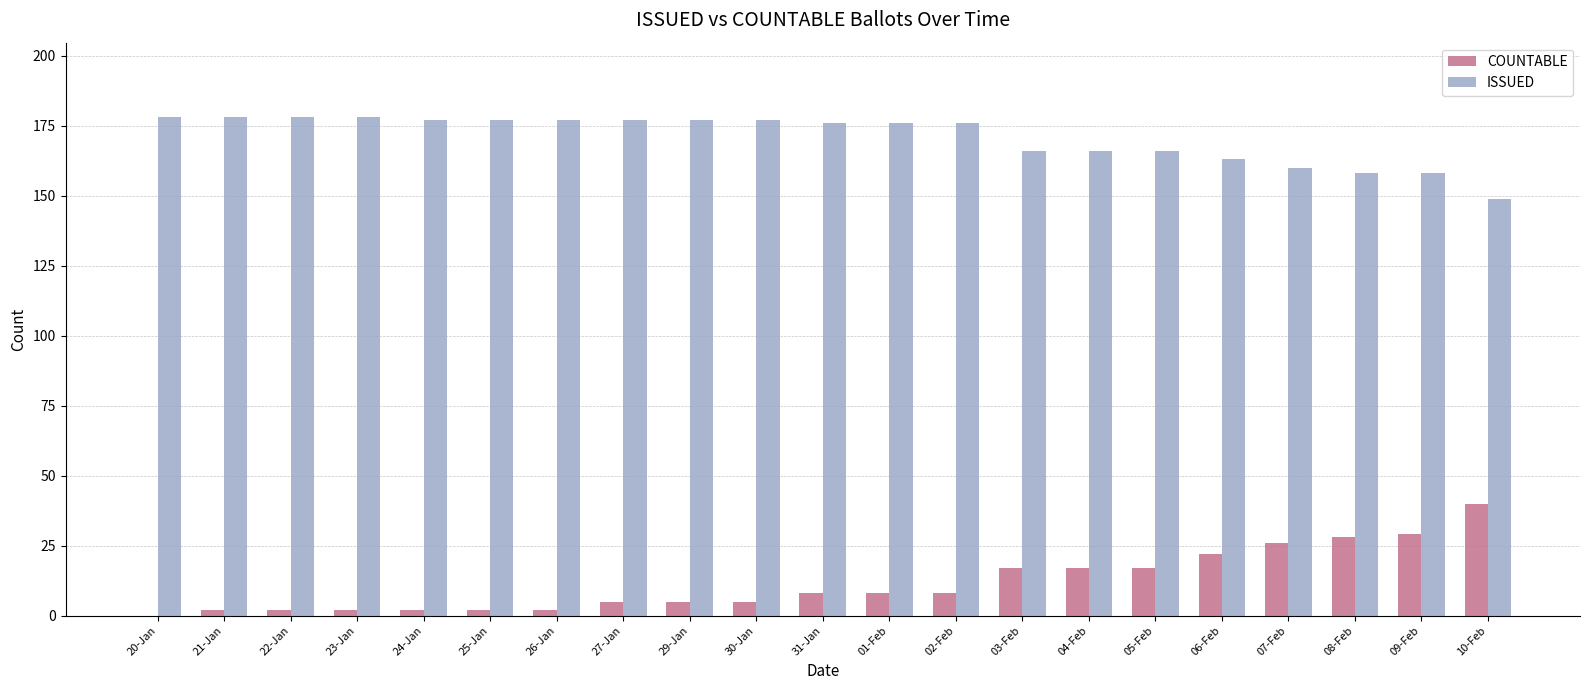

Reading left to right, transcribe all the data shown in this chart.

COUNTABLE: 0	2	2	2	2	2	2	5	5	5	8	8	8	17	17	17	22	26	28	29	40
ISSUED: 178	178	178	178	177	177	177	177	177	177	176	176	176	166	166	166	163	160	158	158	149